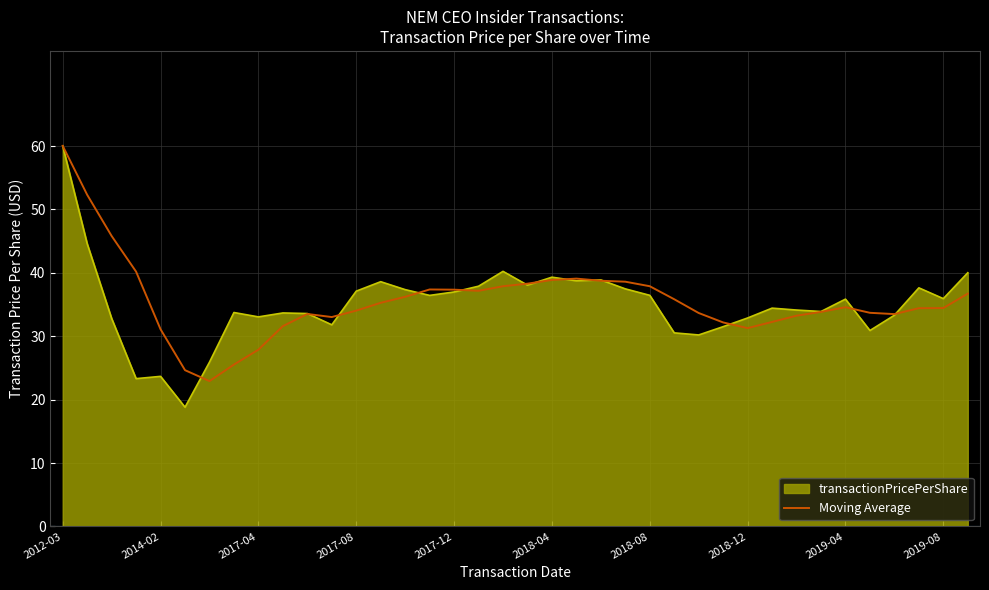

What is the minimum value for Moving Average?

22.9